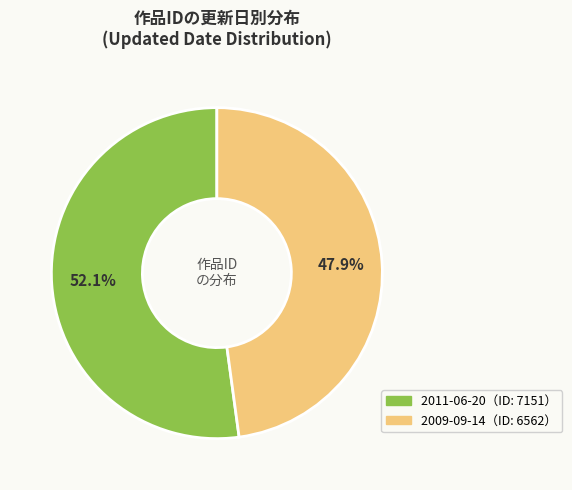

Does any single category account for the majority?

Yes